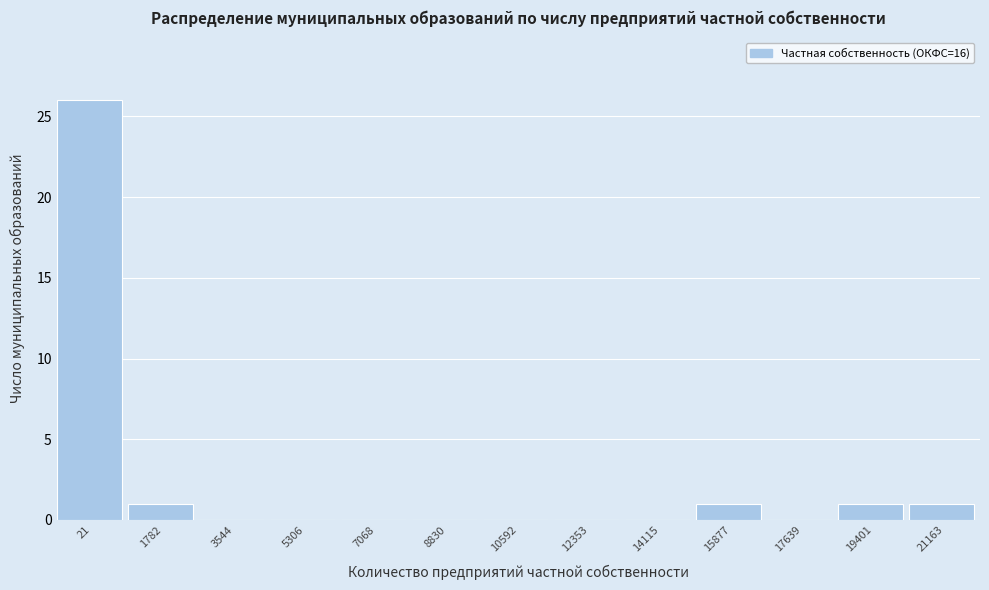

Reading left to right, extract all data points from this chart.

21=26	1782=1	3544=0	5306=0	7068=0	8830=0	10592=0	12353=0	14115=0	15877=1	17639=0	19401=1	21163=1